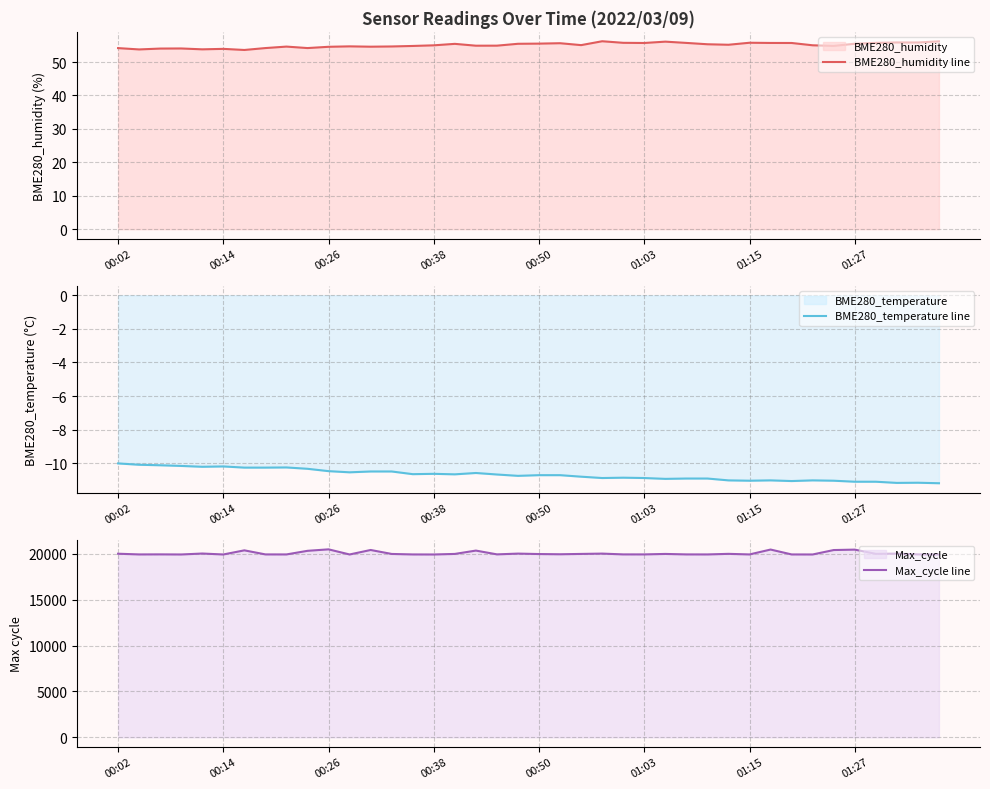

What is the maximum value for BME280_humidity line?

56.2